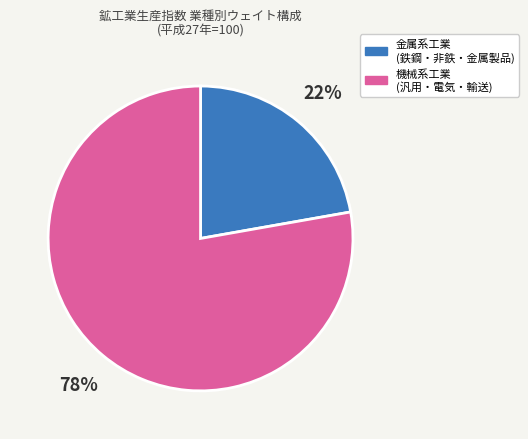

To the nearest percent, what is the difference between the largest and smallest slice percentages?

56%